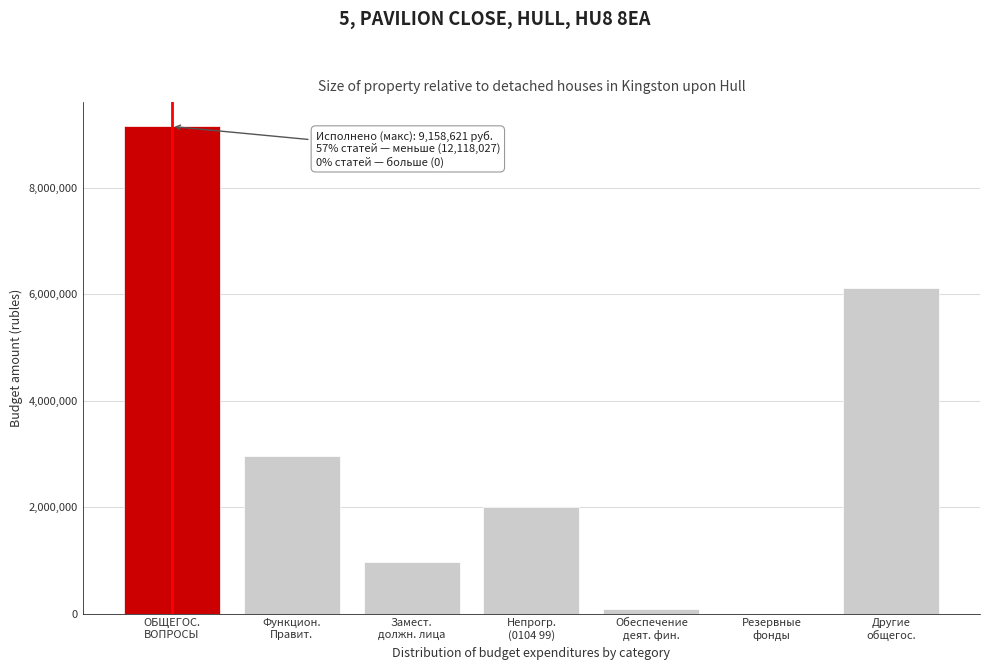

What is the sum of all values?

21276648.0